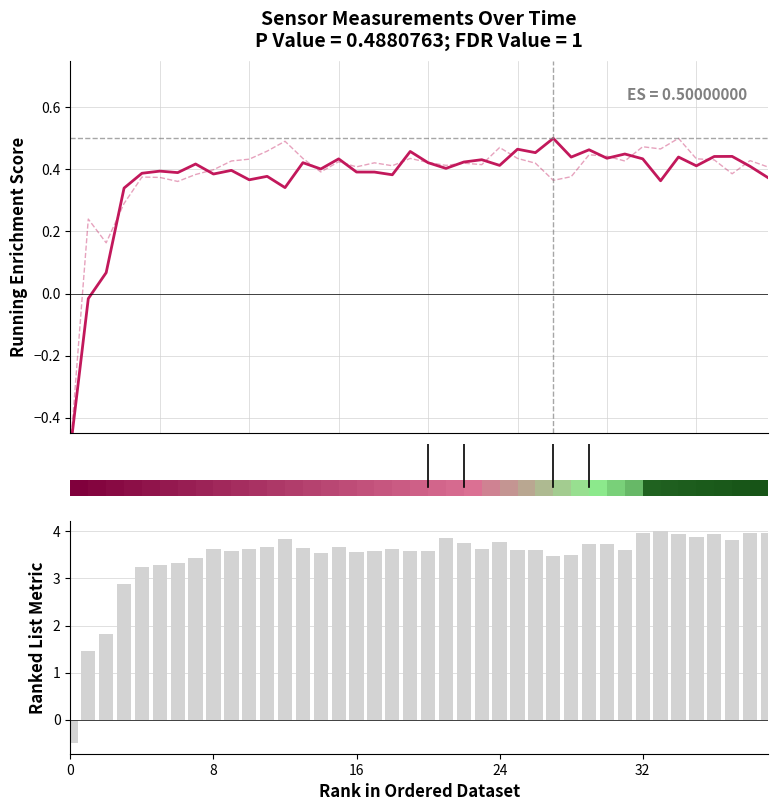

What is the smallest value displayed?

-0.5